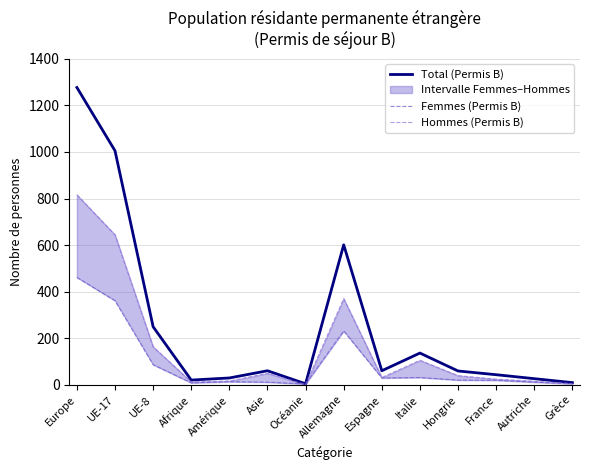

At which category does Femmes (Permis B) reach its first local peak?

Amérique